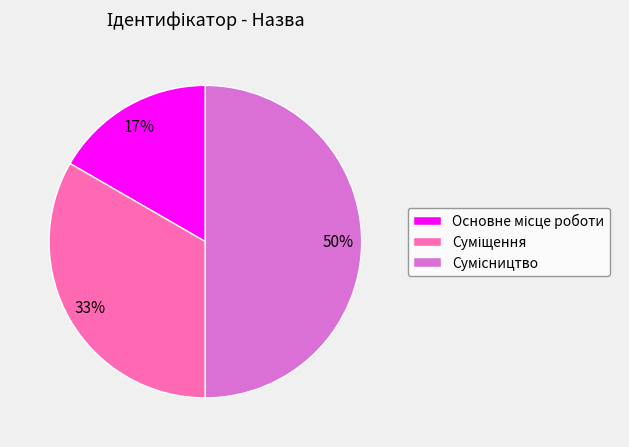

To the nearest percent, what is the average slice percentage?

33%